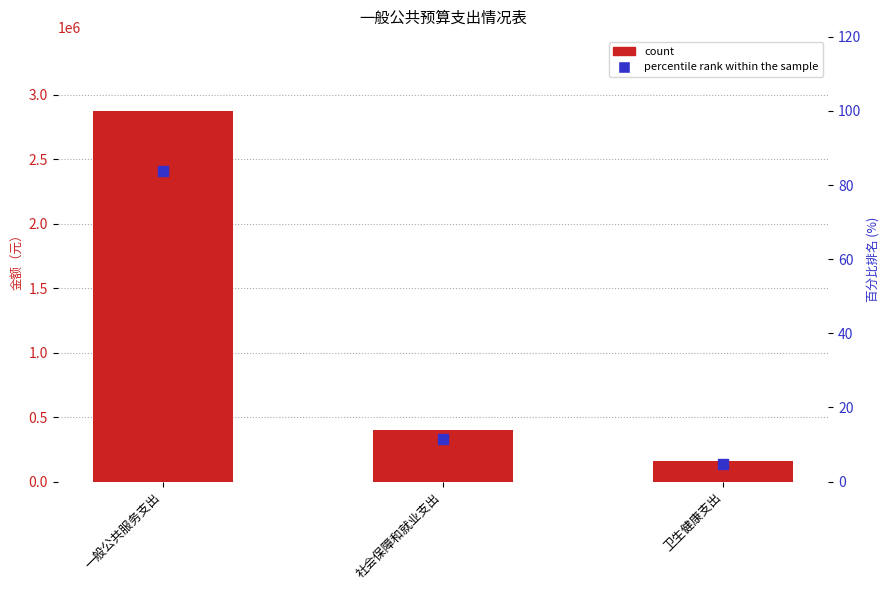

At how many categories does at least one series exceed 1297764?

1